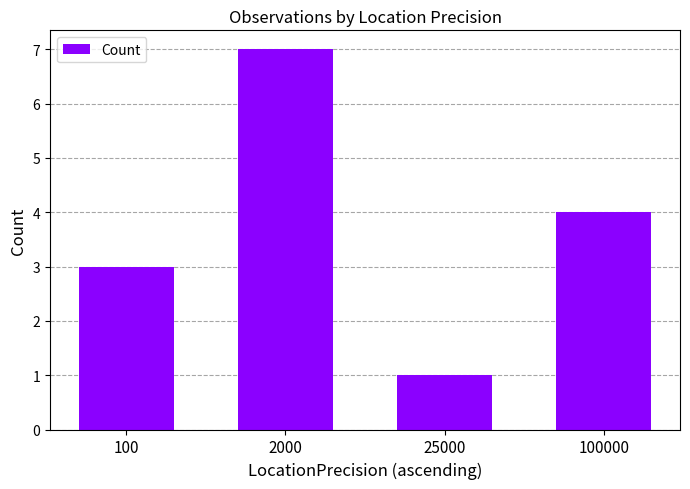

True or false: the data shows 2 at 100000.

False